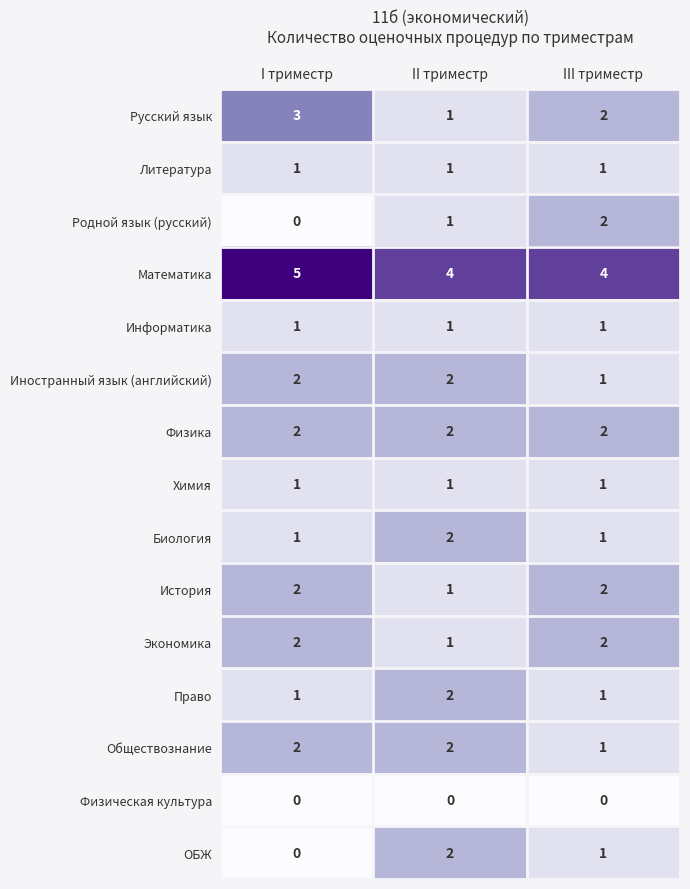

What is the total value across all series at III триместр?

22